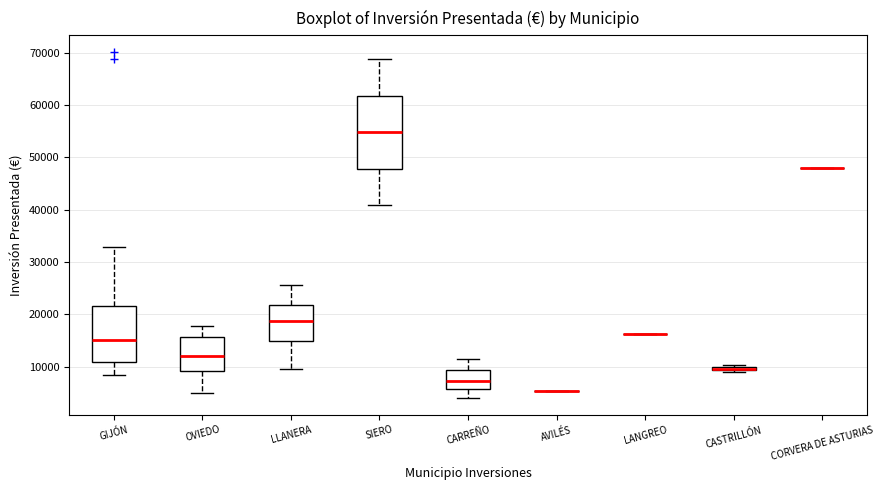

Comparing the boxes themselves (not the whiskers), which one is the tallest?

SIERO